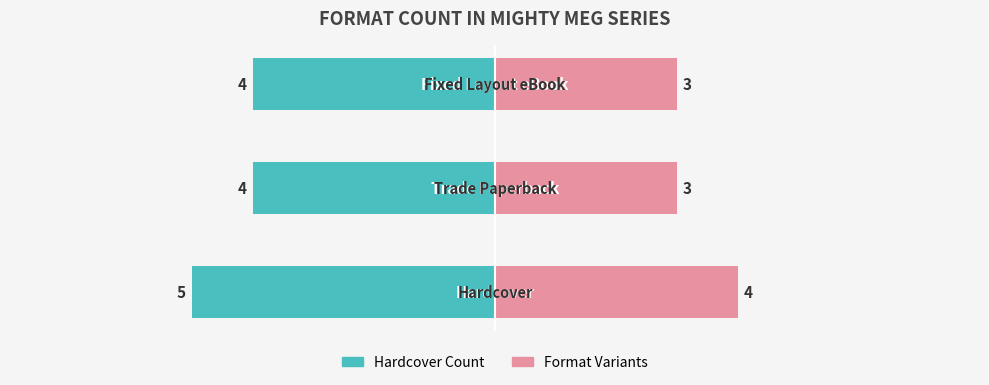

What is the difference between the Hardcover Count values at 0 and 1?

1